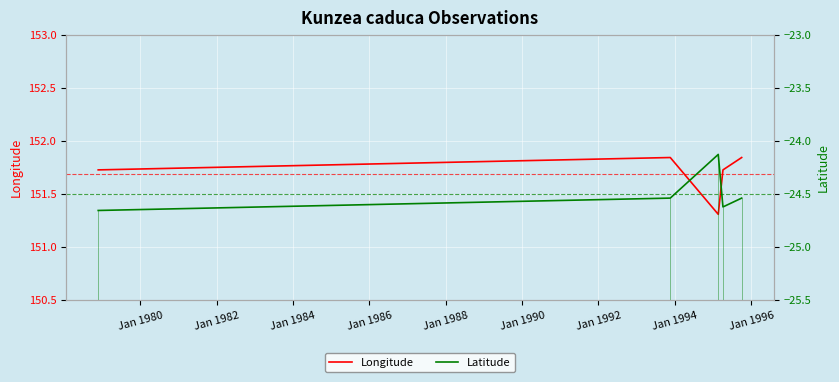

Count the number of categories in the chart.

5